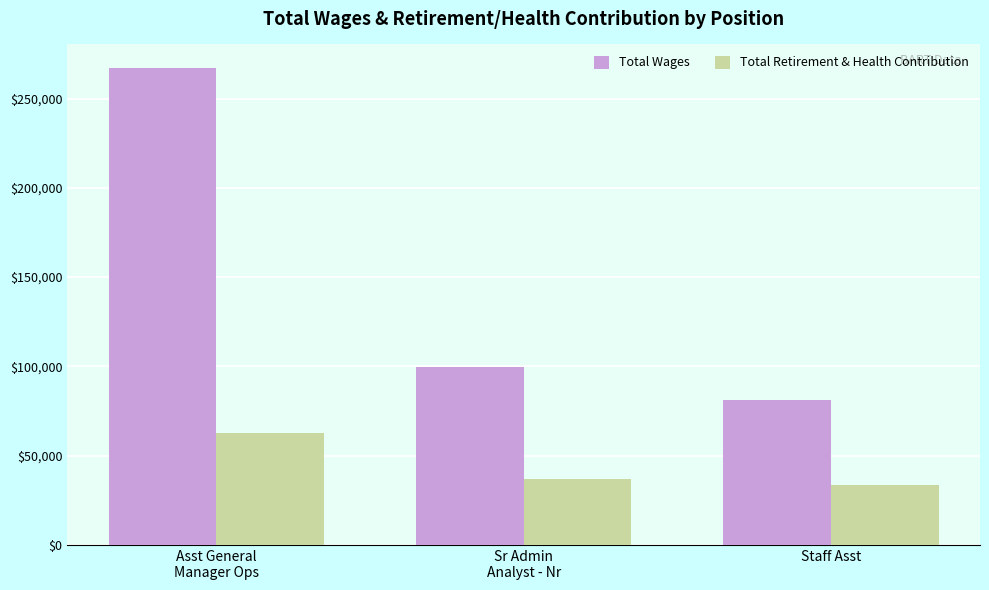

What is the value of the Total Retirement & Health Contribution bar at the 2nd from the left?

37154